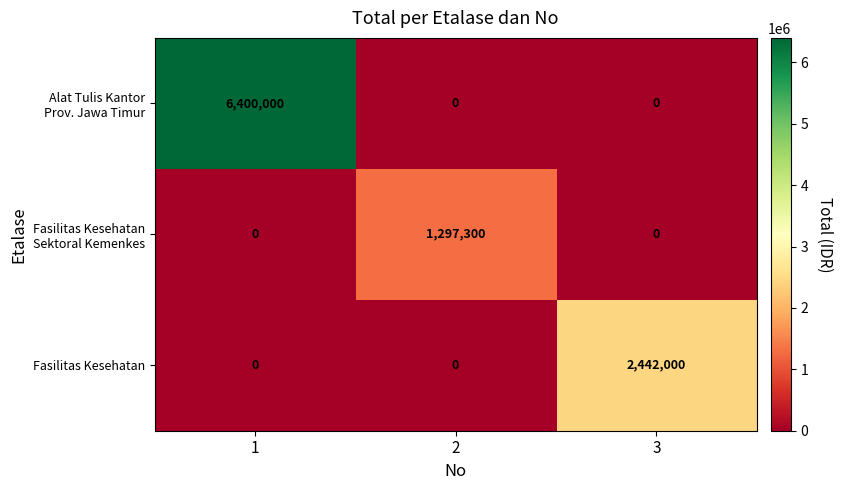

What is the approximate value of Fasilitas Kesehatan at 3?

2442000